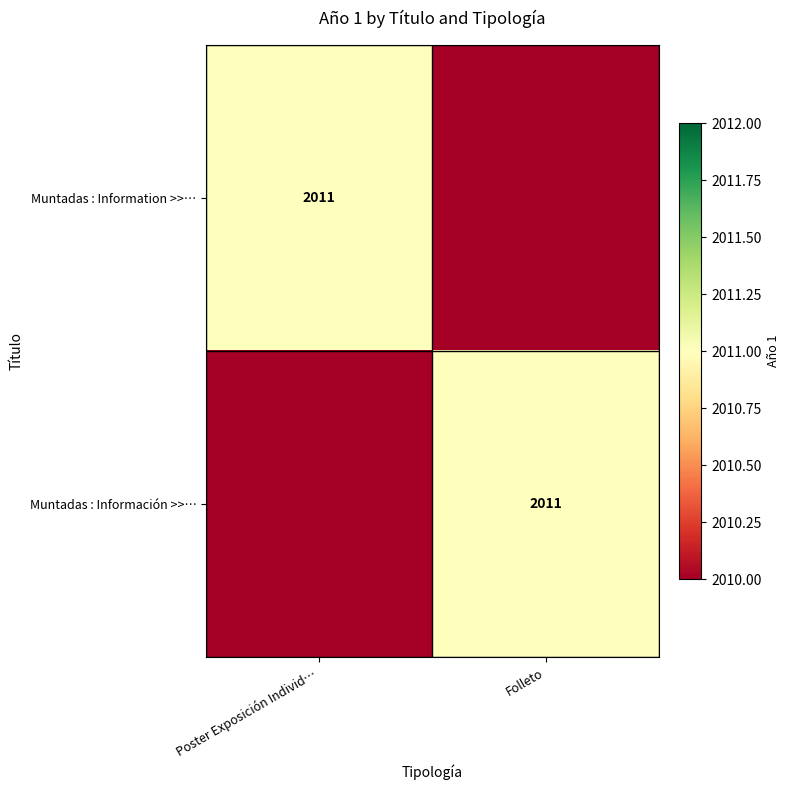

Is it true that Muntadas : Information >>… equals 2011 at Poster Exposición Individ…?

True